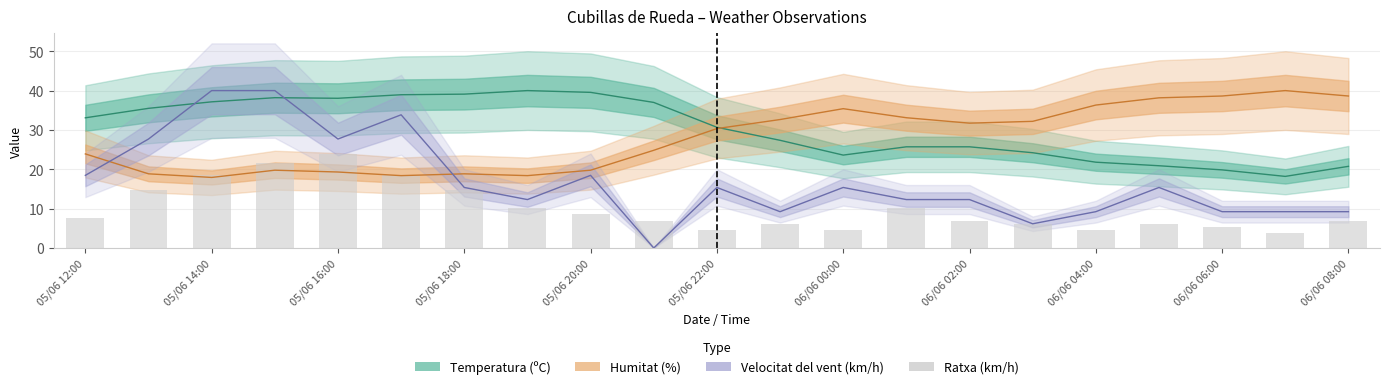

Count the number of categories in the chart.

21